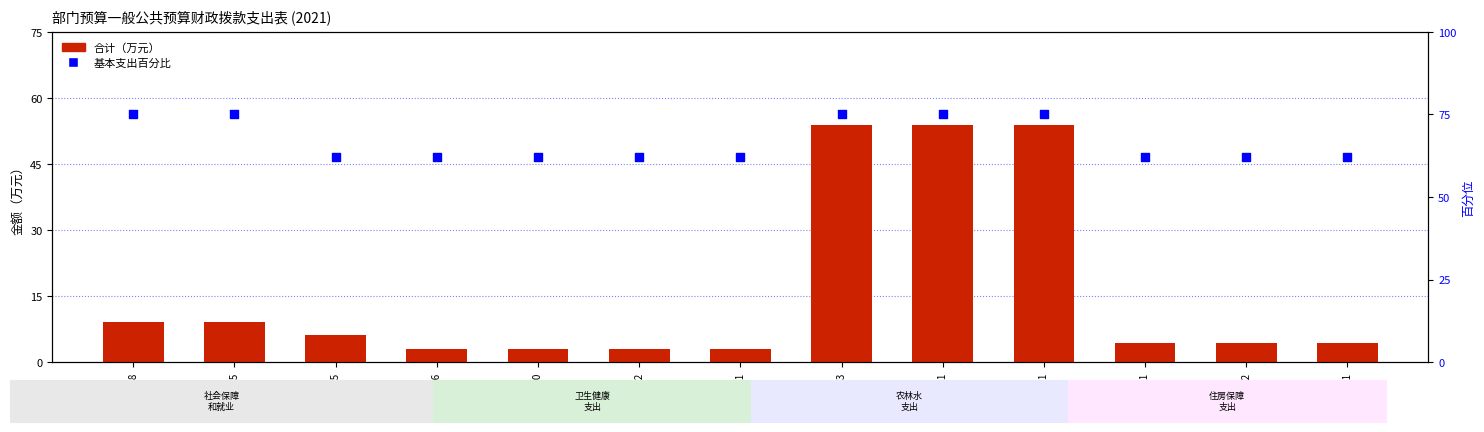

Which series reaches the minimum Y coordinate?

合计